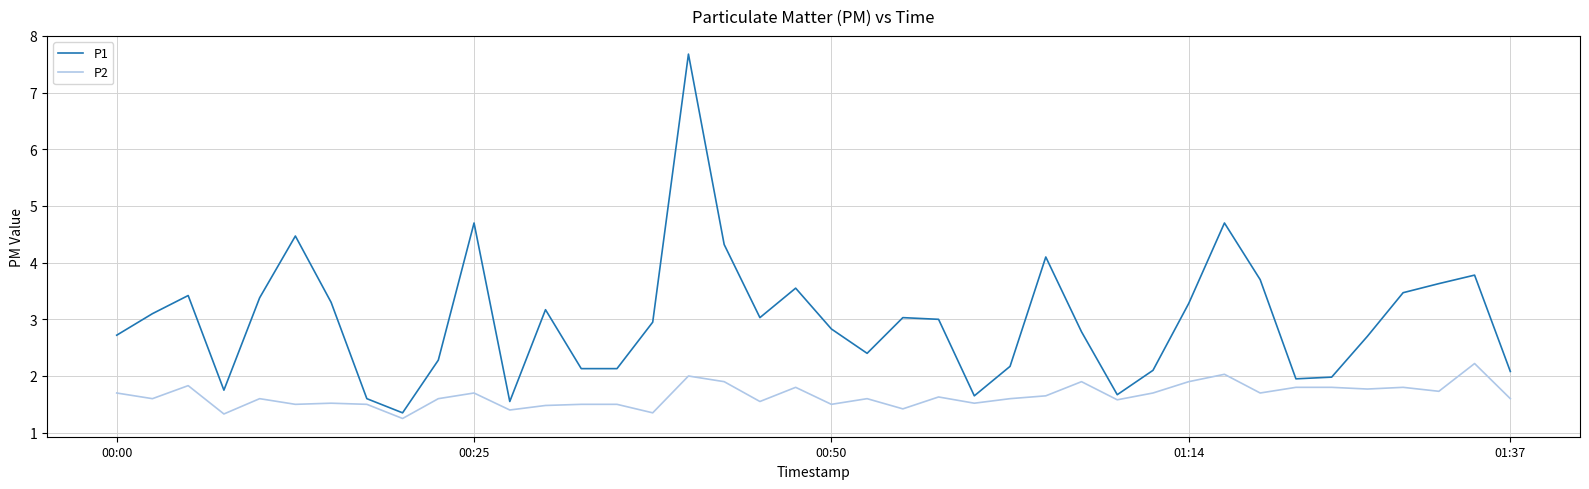

Which series has the largest range (max minus min)?

P1